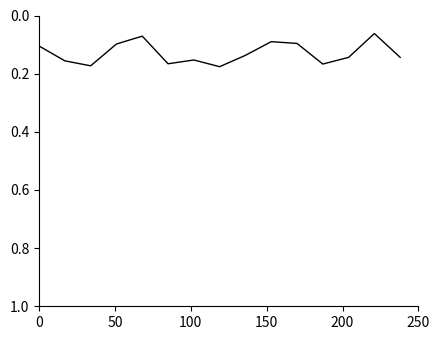

Does the chart display data point markers on the line(s)?

No